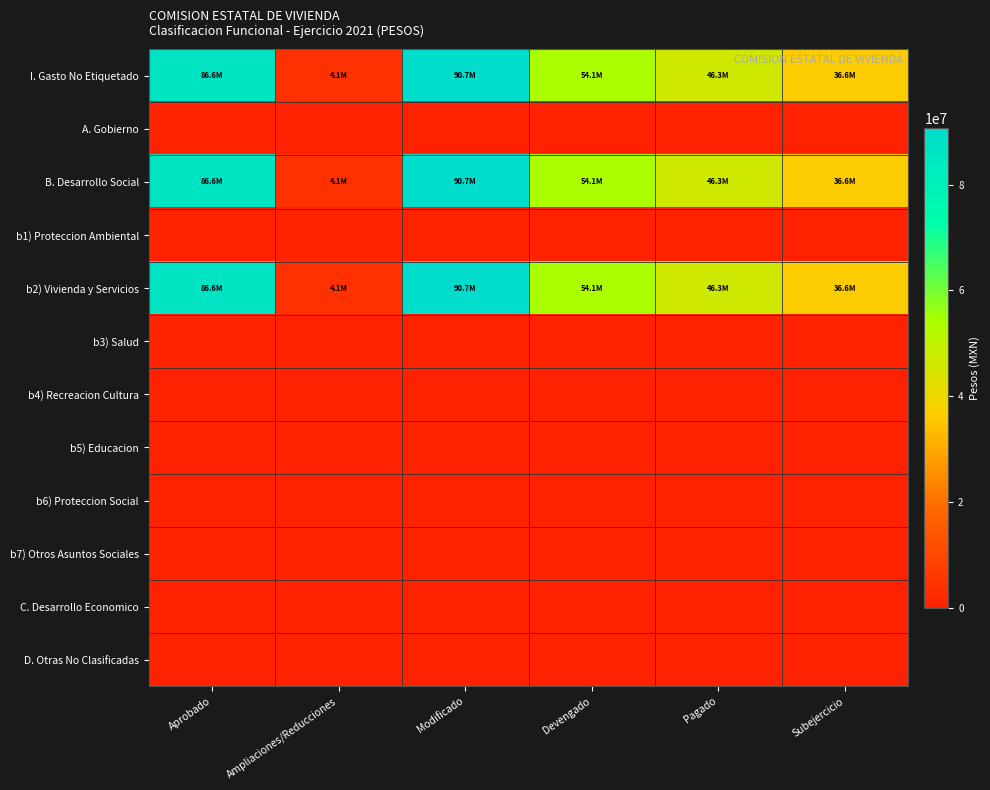

Reading right to left, transcribe all the data shown in this chart.

I. Gasto No Etiquetado: Subejercicio=36628030.0	Pagado=46321469.5	Devengado=54080465.1	Modificado=90708495.1	Ampliaciones/Reducciones=4096919.4	Aprobado=86611575.7
A. Gobierno: Subejercicio=0.0	Pagado=0.0	Devengado=0.0	Modificado=0.0	Ampliaciones/Reducciones=0.0	Aprobado=0.0
B. Desarrollo Social: Subejercicio=36628030.0	Pagado=46321469.5	Devengado=54080465.1	Modificado=90708495.1	Ampliaciones/Reducciones=4096919.4	Aprobado=86611575.7
b1) Proteccion Ambiental: Subejercicio=0.0	Pagado=0.0	Devengado=0.0	Modificado=0.0	Ampliaciones/Reducciones=0.0	Aprobado=0.0
b2) Vivienda y Servicios: Subejercicio=36628030.0	Pagado=46321469.5	Devengado=54080465.1	Modificado=90708495.1	Ampliaciones/Reducciones=4096919.4	Aprobado=86611575.7
b3) Salud: Subejercicio=0.0	Pagado=0.0	Devengado=0.0	Modificado=0.0	Ampliaciones/Reducciones=0.0	Aprobado=0.0
b4) Recreacion Cultura: Subejercicio=0.0	Pagado=0.0	Devengado=0.0	Modificado=0.0	Ampliaciones/Reducciones=0.0	Aprobado=0.0
b5) Educacion: Subejercicio=0.0	Pagado=0.0	Devengado=0.0	Modificado=0.0	Ampliaciones/Reducciones=0.0	Aprobado=0.0
b6) Proteccion Social: Subejercicio=0.0	Pagado=0.0	Devengado=0.0	Modificado=0.0	Ampliaciones/Reducciones=0.0	Aprobado=0.0
b7) Otros Asuntos Sociales: Subejercicio=0.0	Pagado=0.0	Devengado=0.0	Modificado=0.0	Ampliaciones/Reducciones=0.0	Aprobado=0.0
C. Desarrollo Economico: Subejercicio=0.0	Pagado=0.0	Devengado=0.0	Modificado=0.0	Ampliaciones/Reducciones=0.0	Aprobado=0.0
D. Otras No Clasificadas: Subejercicio=0.0	Pagado=0.0	Devengado=0.0	Modificado=0.0	Ampliaciones/Reducciones=0.0	Aprobado=0.0